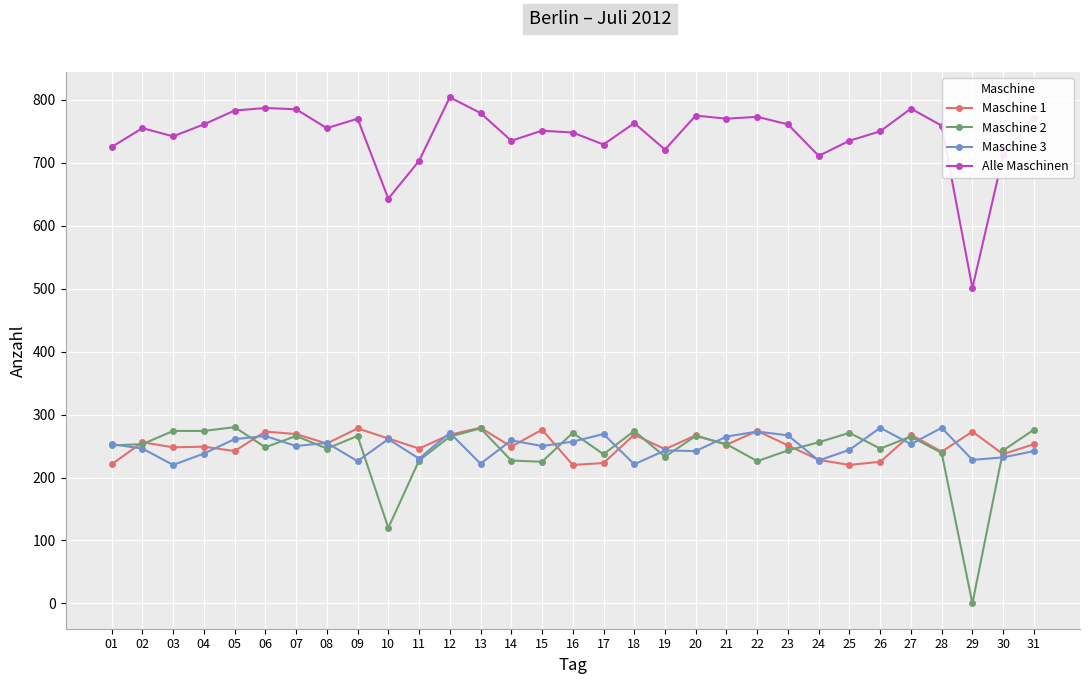

True or false: Maschine 3 and Alle Maschinen cross at least once.

False